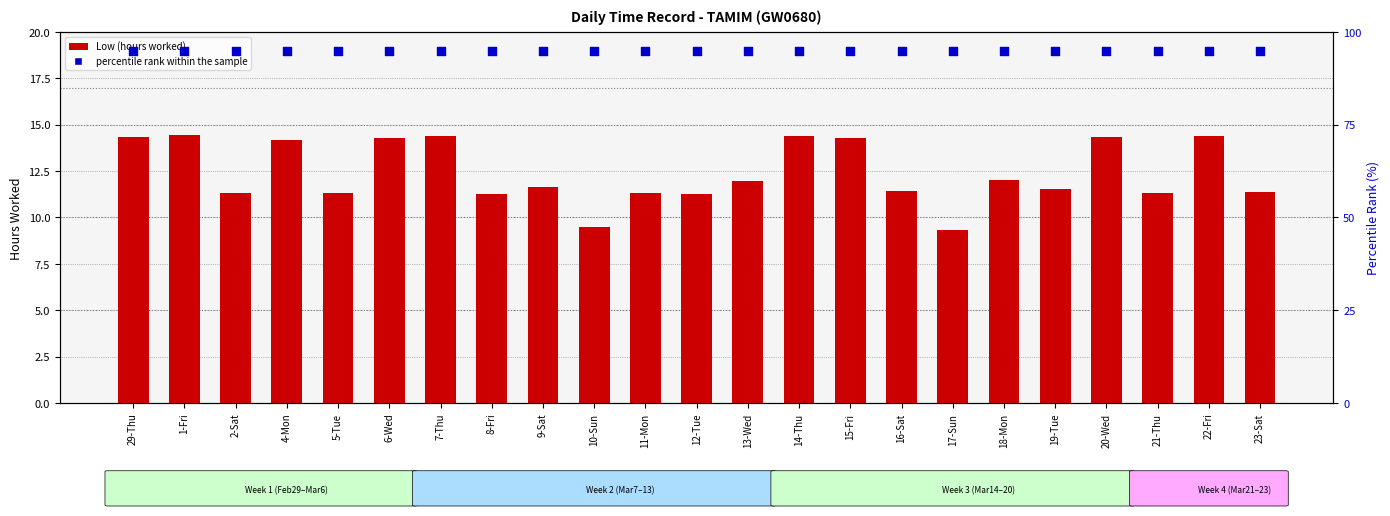

Which series has the largest Y range (max minus min)?

Low (hours)